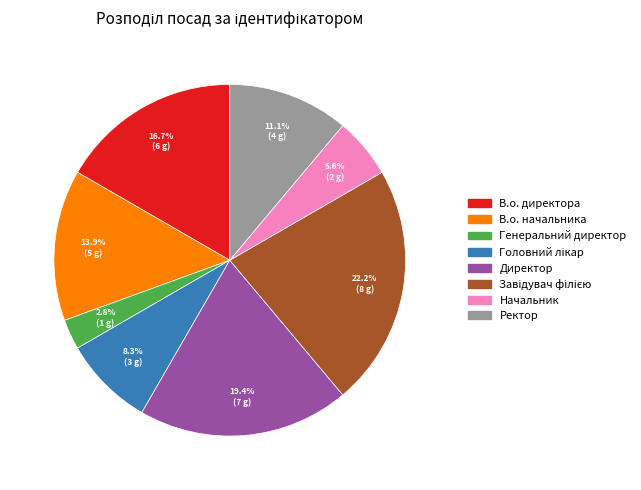

Is there a majority slice in this chart?

No